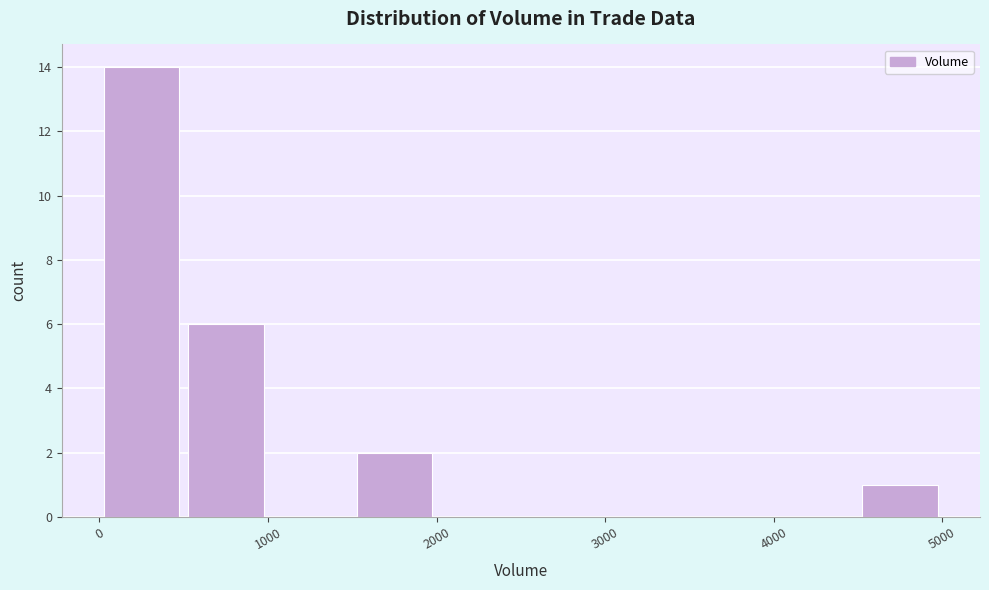

Reading left to right, transcribe this chart: for each bar, give the range it covers on the x-axis and its height. Neither the bar edges nor the heights are printed on the chart, so give them approximately, as read against the axes.

0 to 500: 14
500 to 1000: 6
1000 to 1500: 0
1500 to 2000: 2
2000 to 2500: 0
2500 to 3000: 0
3000 to 3500: 0
3500 to 4000: 0
4000 to 4500: 0
4500 to 5000: 1